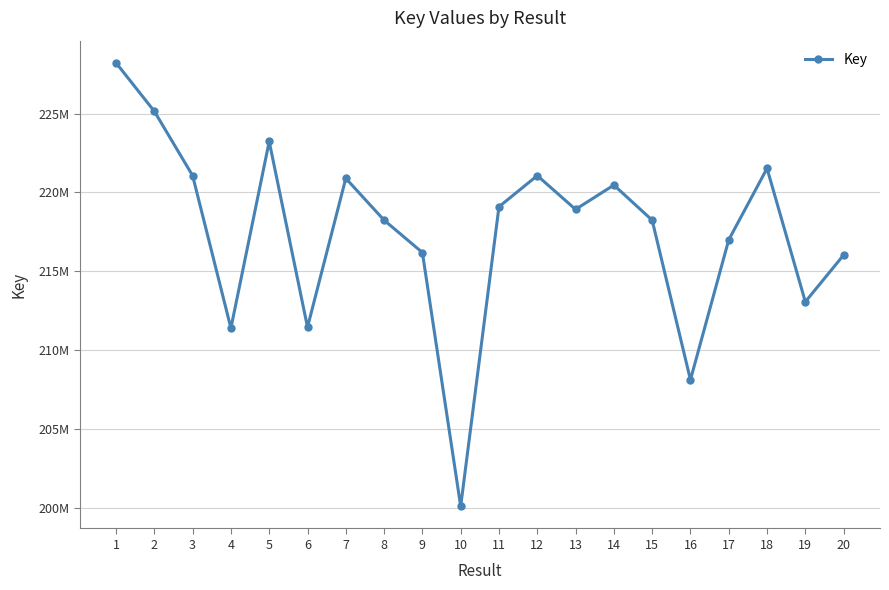

The value at 19 is 213075537. True or false?

True